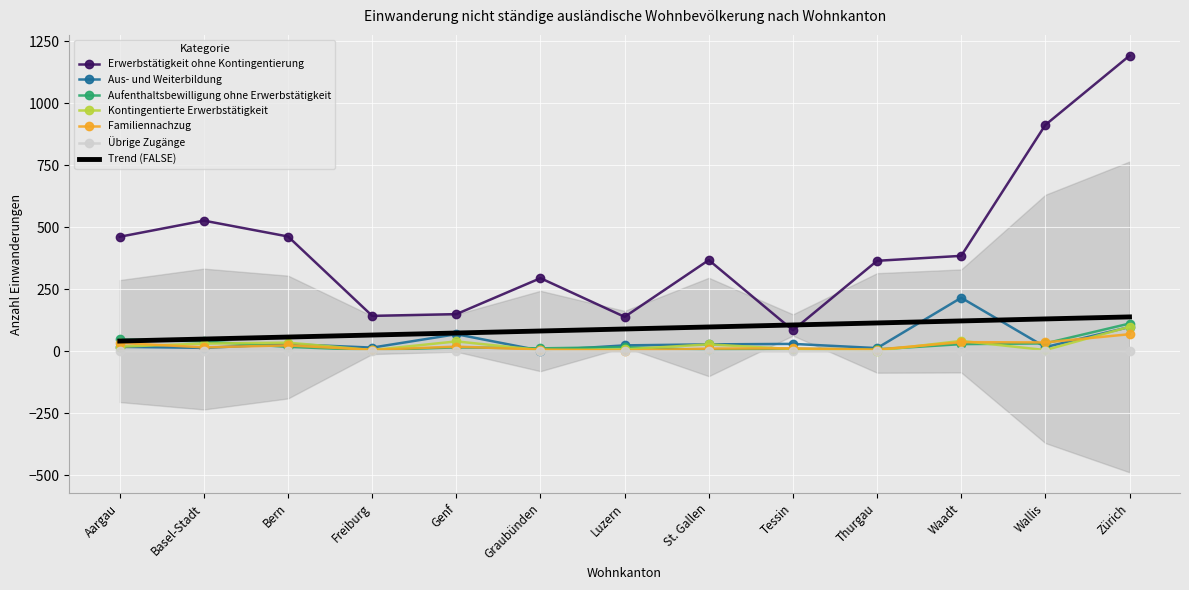

Between which two adjacent categories do Familiennachzug and Aus- und Weiterbildung first intersect?

Basel-Stadt and Bern